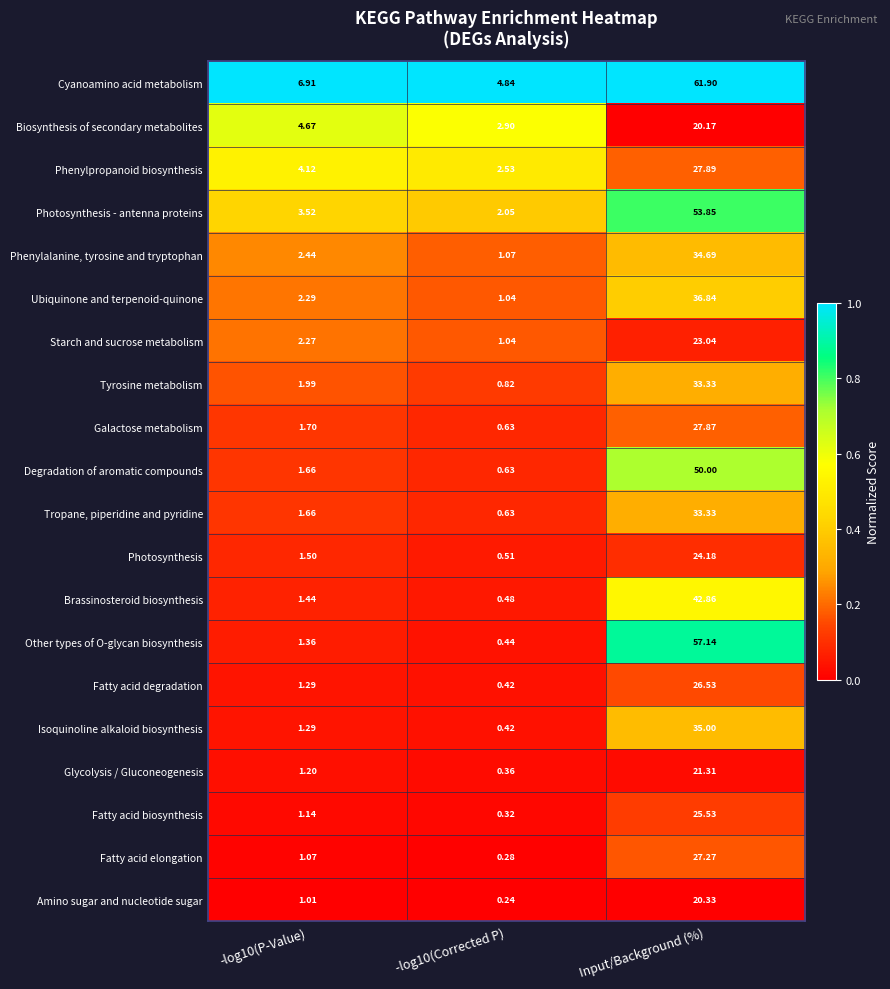

What is the total value across all series at -log10(P-Value)?

44.5